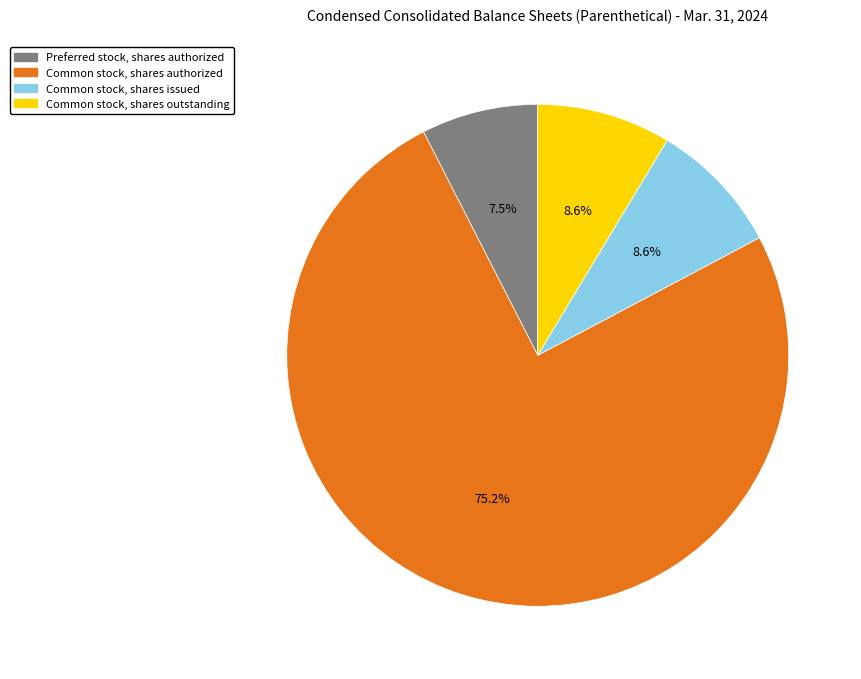

Count the number of slices in the pie.

4